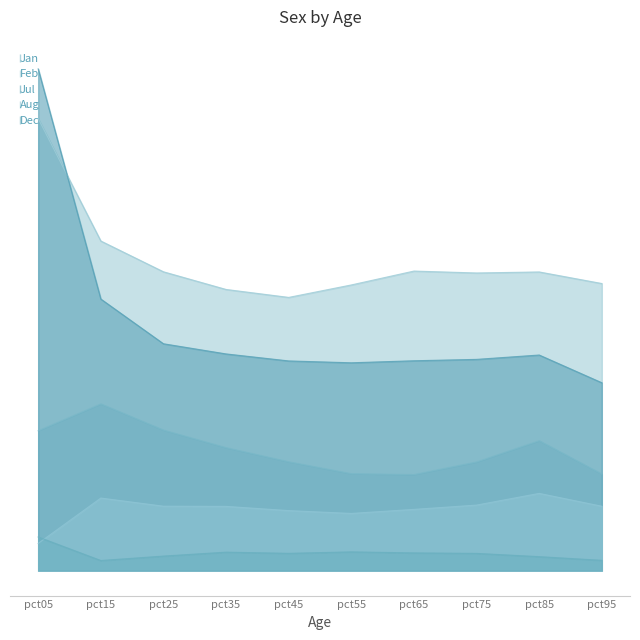

What is the sum of the Jul values at pct95 and pct35?

2.4